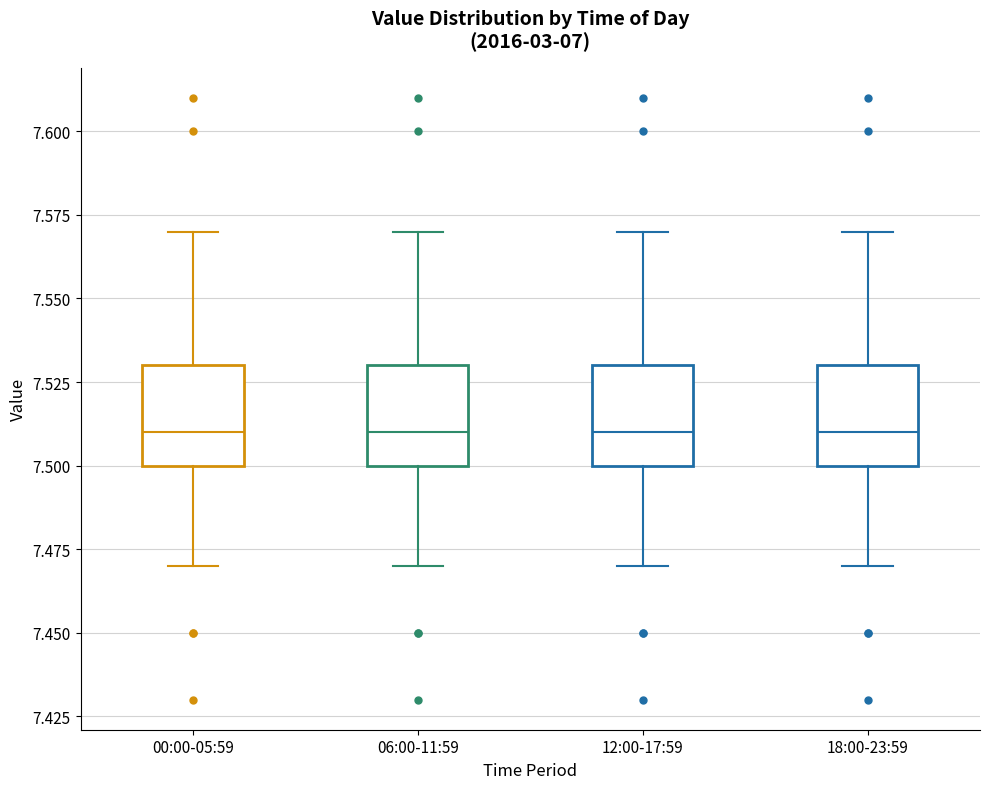

Reading left to right, transcribe this box plot: for each box, give where its median line is, the range the box spans, and where its two whiskers end, as read against the y-axis. The values are not printed on the chart, so give them approximately, as read against the axis.

00:00-05:59: median 7.51, box 7.50 to 7.53, whiskers 7.47 to 7.57
06:00-11:59: median 7.51, box 7.50 to 7.53, whiskers 7.47 to 7.57
12:00-17:59: median 7.51, box 7.50 to 7.53, whiskers 7.47 to 7.57
18:00-23:59: median 7.51, box 7.50 to 7.53, whiskers 7.47 to 7.57